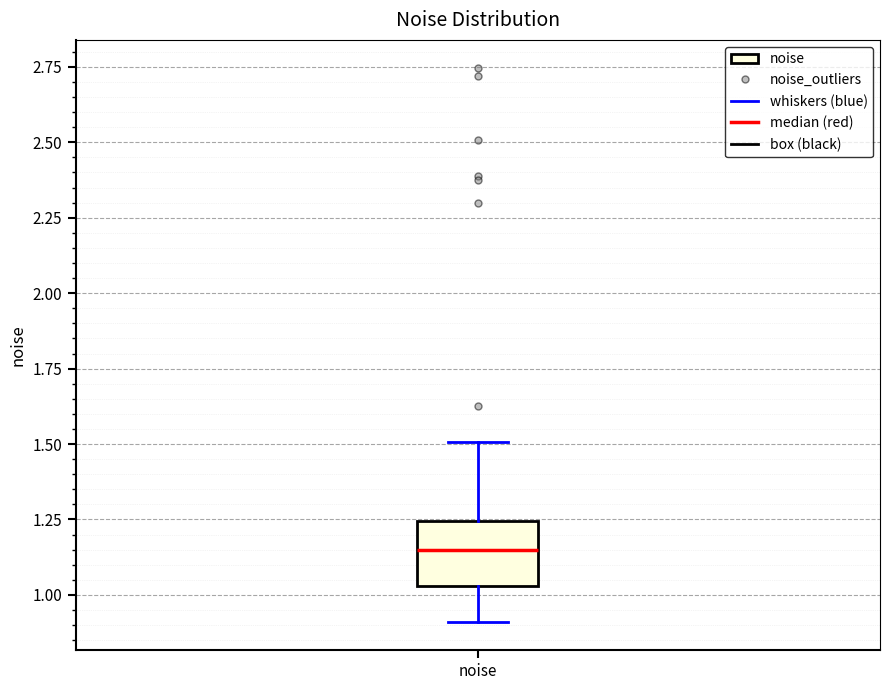

Read this box plot against the y-axis: the position of the median line, the range covered by the box, and the ends of both whiskers. The values are not printed on the chart, so give them approximately, as read against the axis.

median 1.15, box 1.05 to 1.25, whiskers 0.90 to 1.50